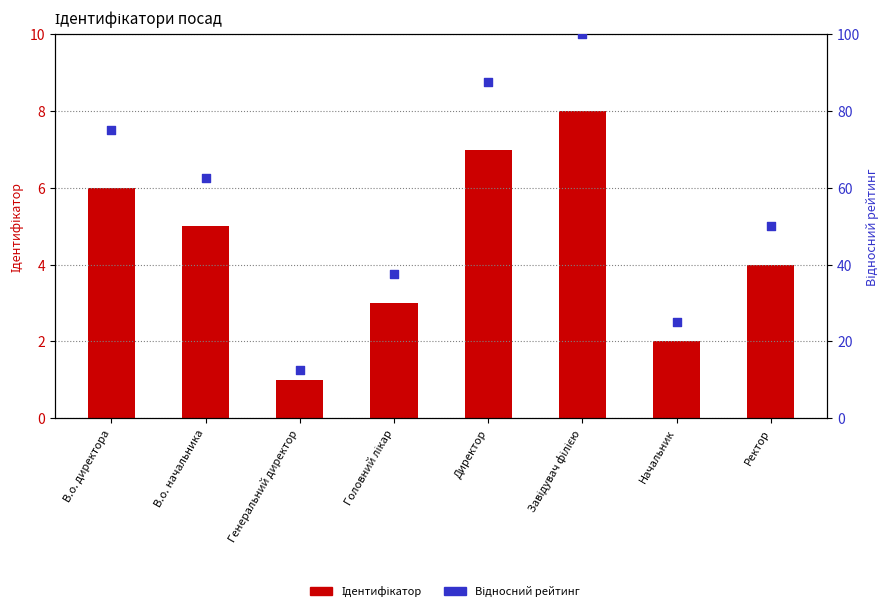

At which category is the sum across all series the highest?

Завідувач філією